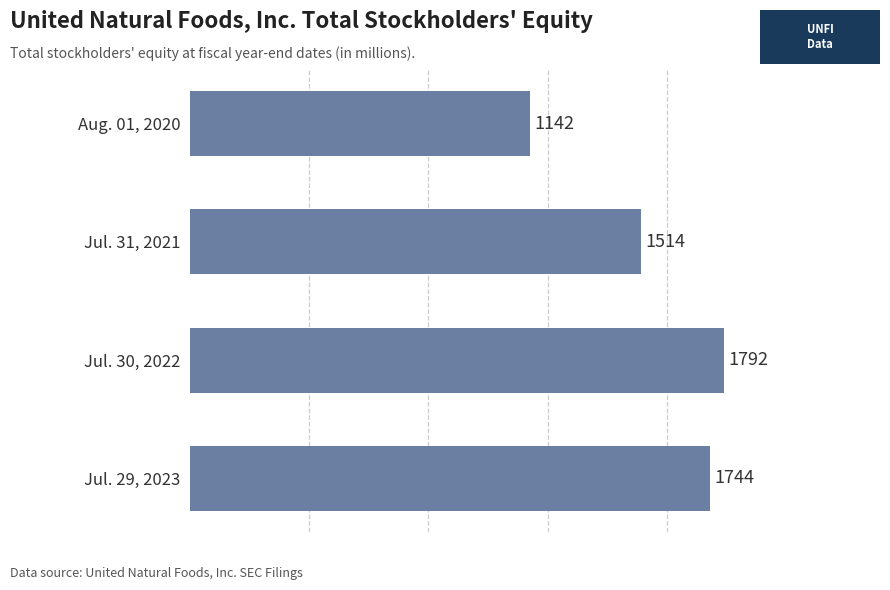

List the labels in order of value, largest first.

Jul. 30, 2022, Jul. 29, 2023, Jul. 31, 2021, Aug. 01, 2020